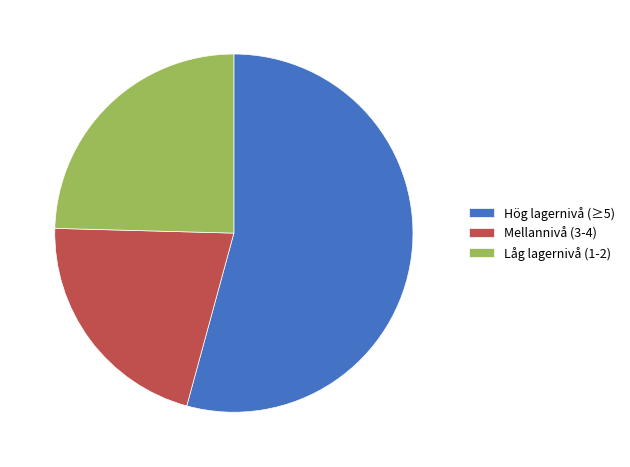

Is the sum of Mellannivå (3-4) and Hög lagernivå (≥5) greater than half?

Yes